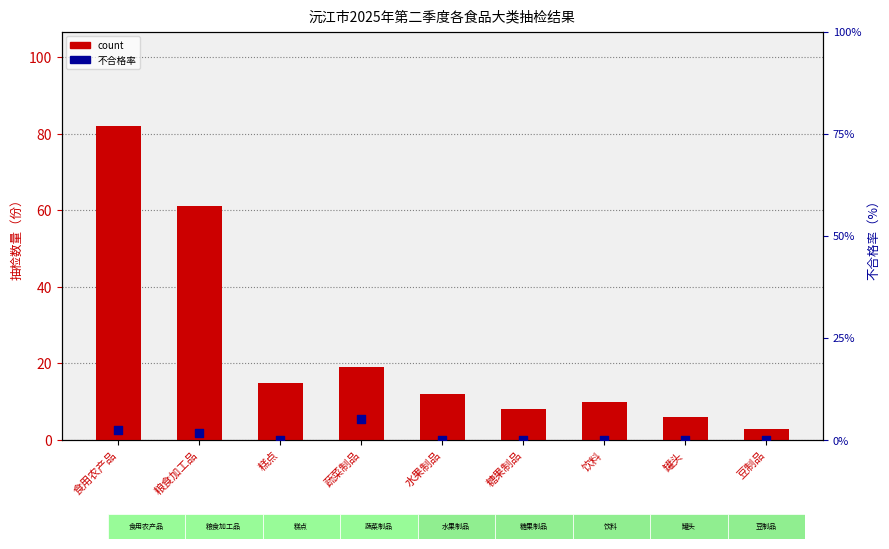

What is the total value across all series at 食用农产品?

84.4